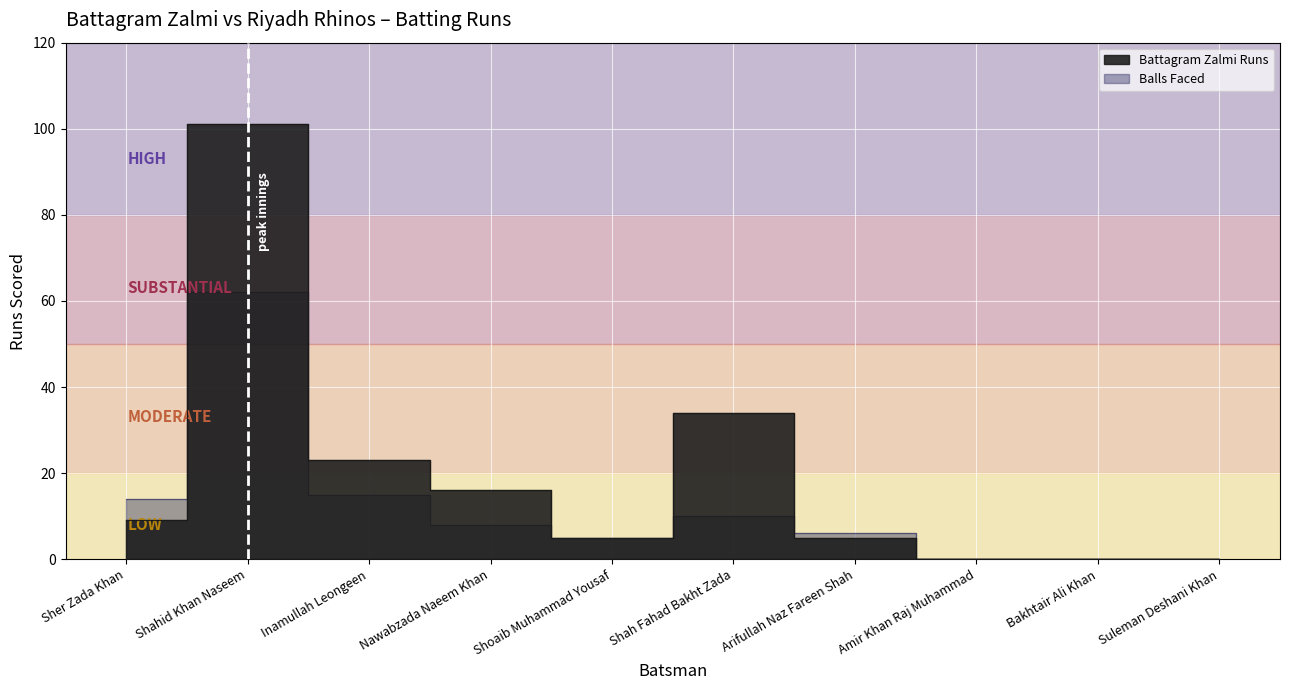

How many data points does each series have?

10